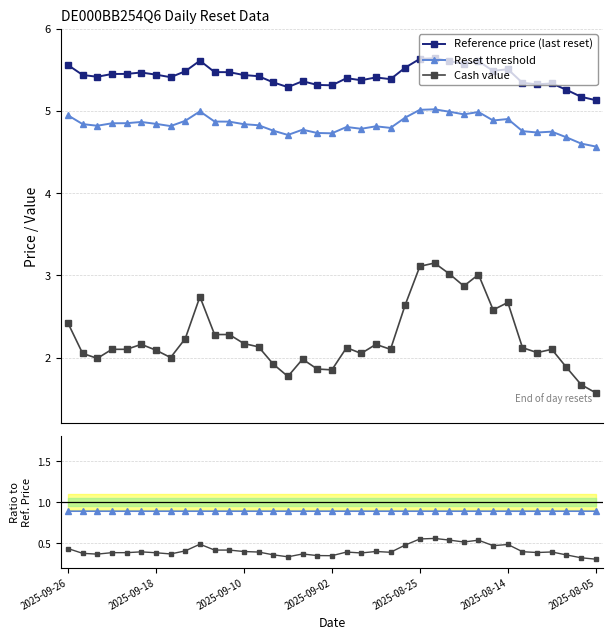

Which series has the largest total across all categories?

Reference price (last reset)